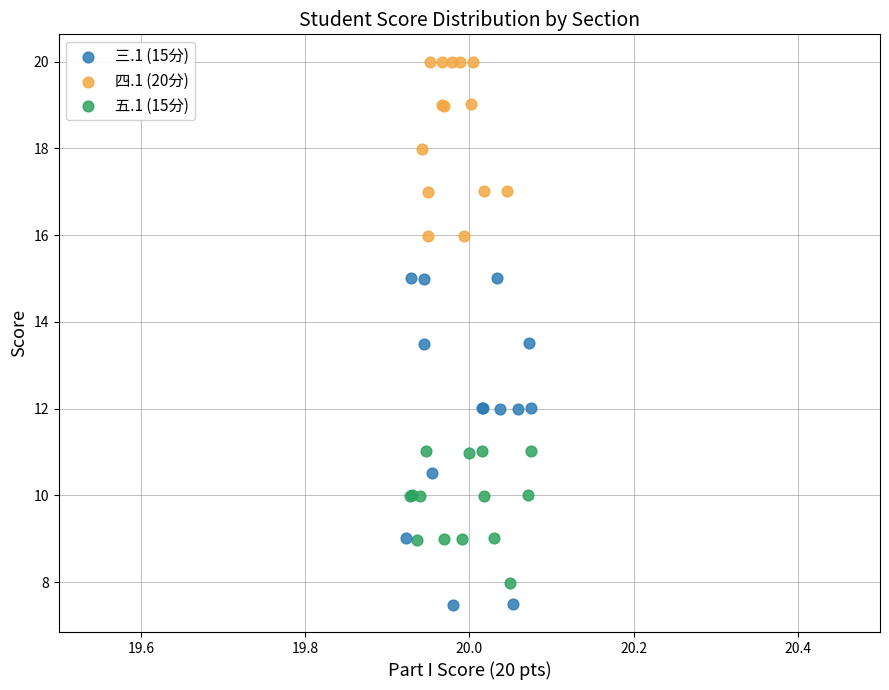

Which series reaches the maximum Y coordinate?

四.1 (20分)